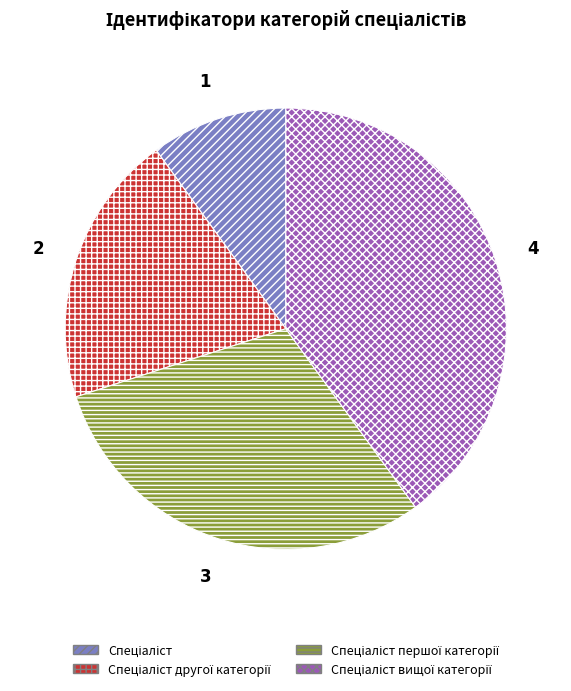

Is there any slice that represents more than half of the pie?

No